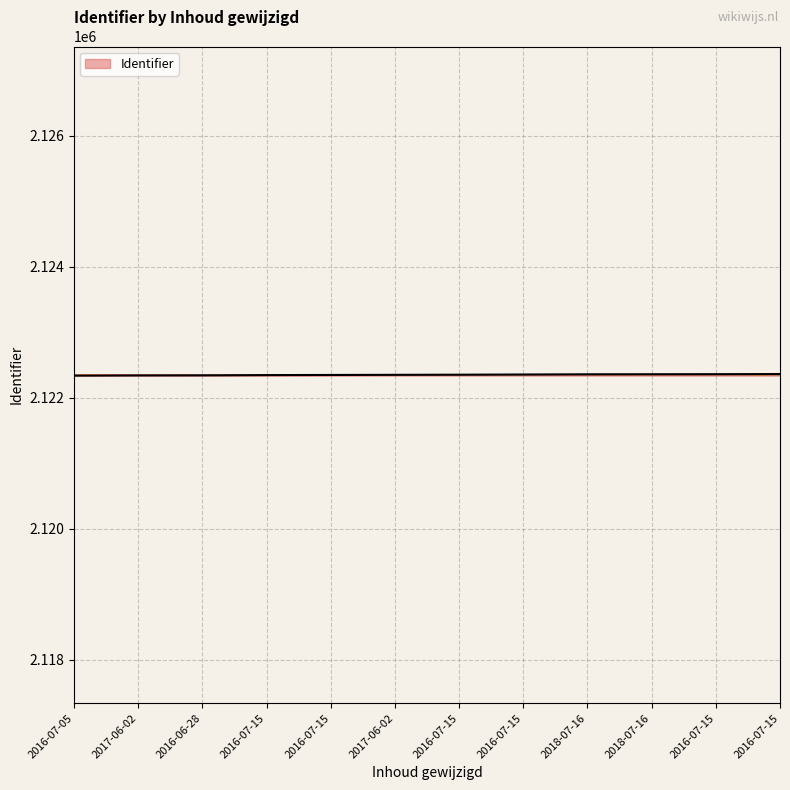

How many lines are shown in the chart?

1